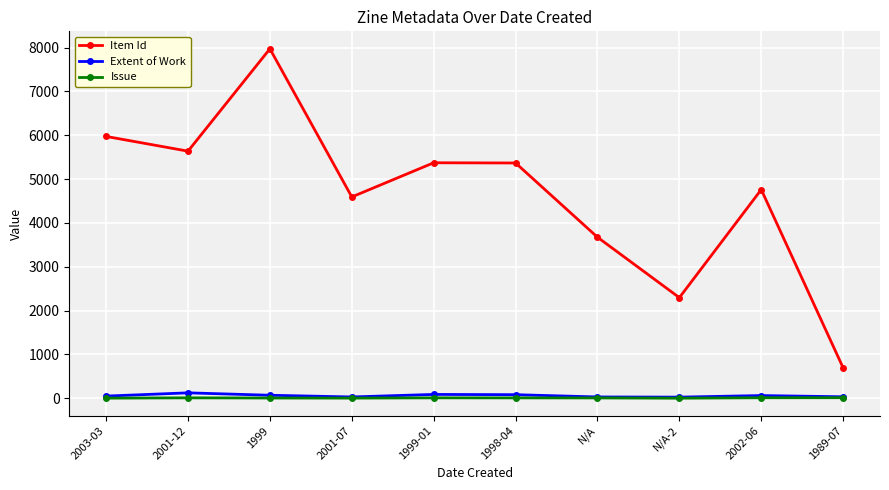

At which category does Item Id reach its first local peak?

1999